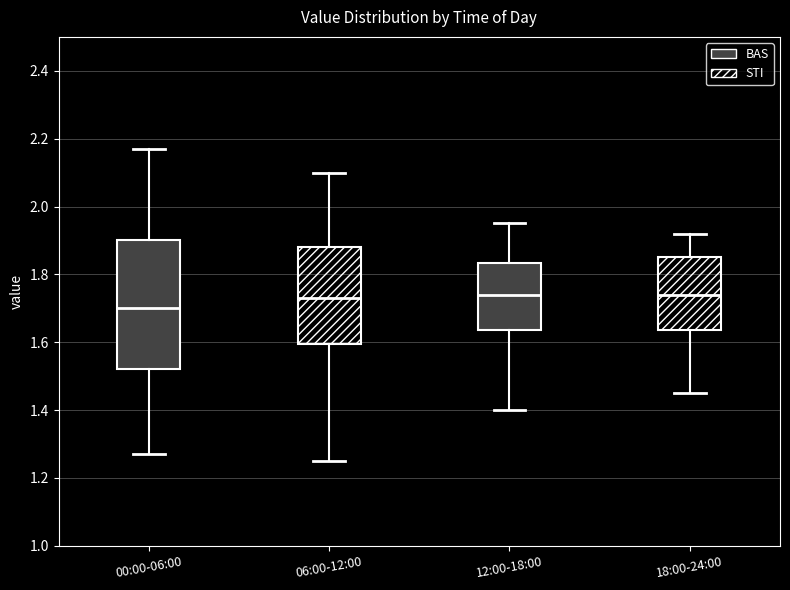

Which box's median line is the lowest?

00:00-06:00